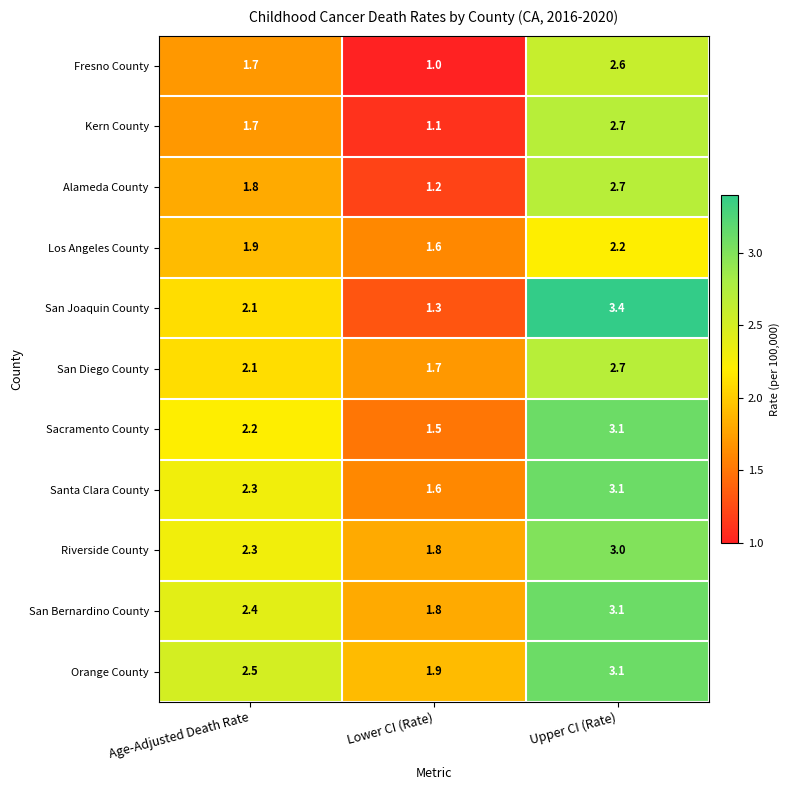

How many categories are shown in the chart?

3